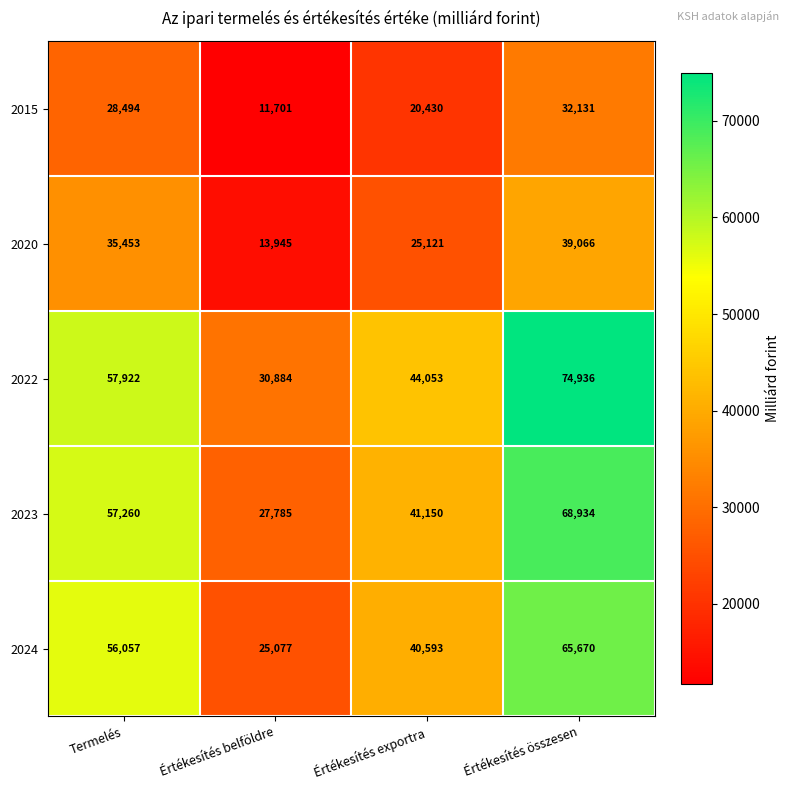

Reading left to right, list all the values displayed in this chart.

2015: 28494	11701	20430	32131
2020: 35453	13945	25121	39066
2022: 57922	30884	44053	74936
2023: 57260	27785	41150	68934
2024: 56057	25077	40593	65670